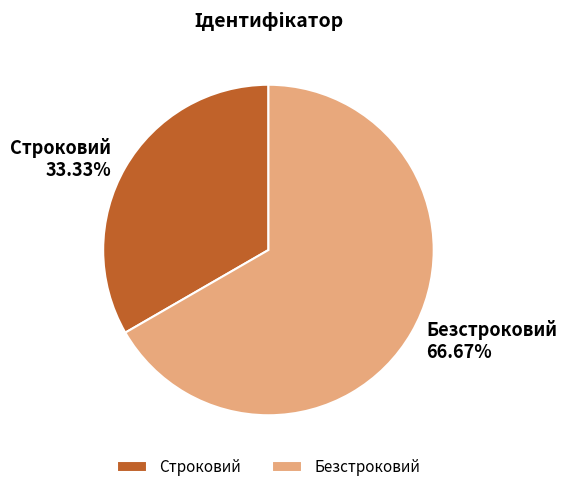

What percentage is the Строковий slice, to the nearest percent?

33%